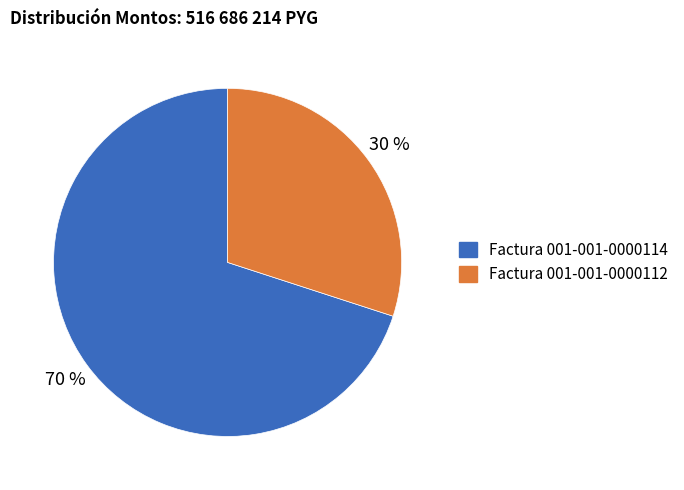

Which slice represents more than half of the pie?

Factura 001-001-0000114